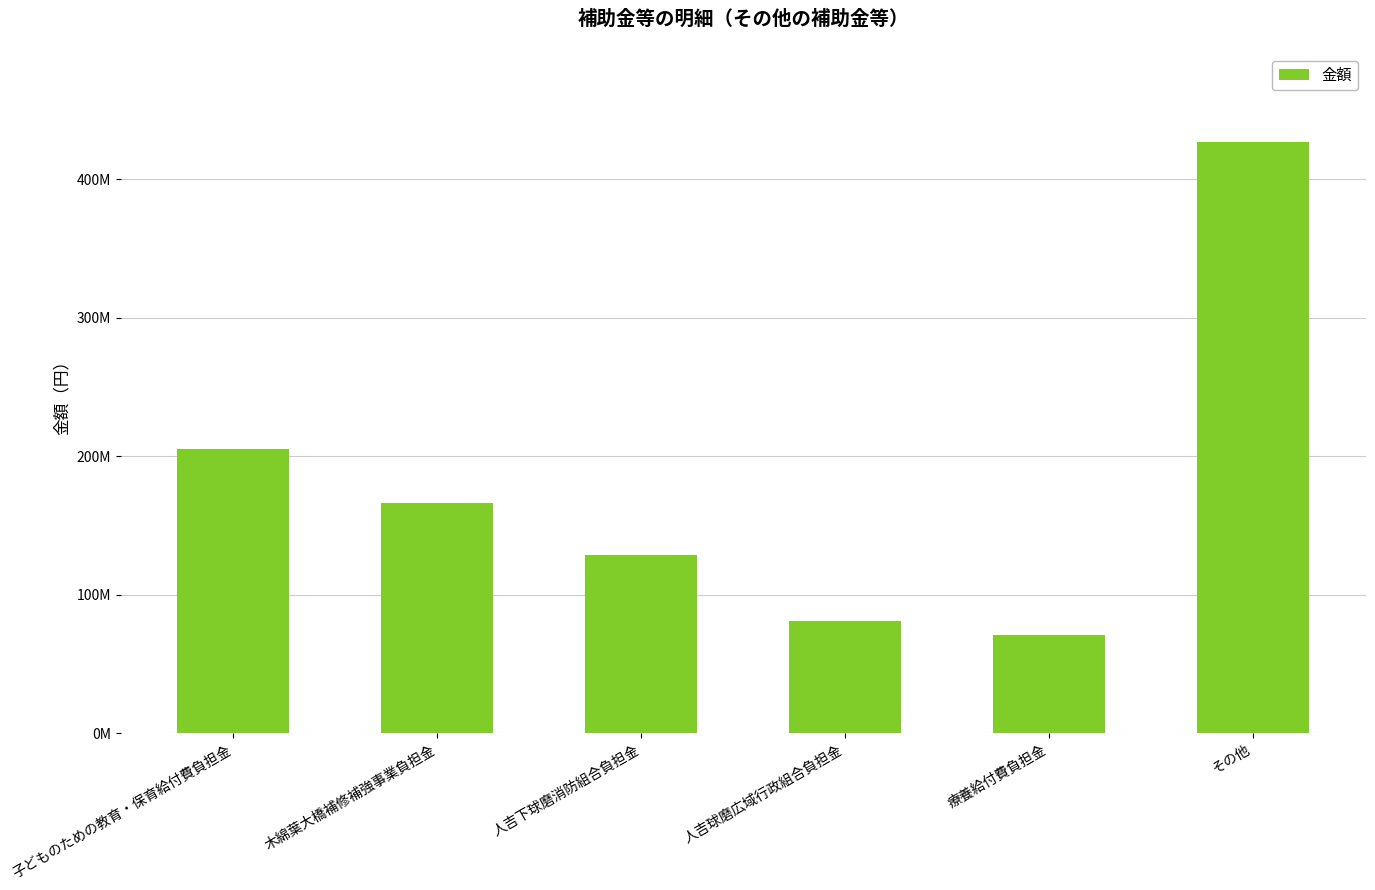

Read the value at その他.

427008553